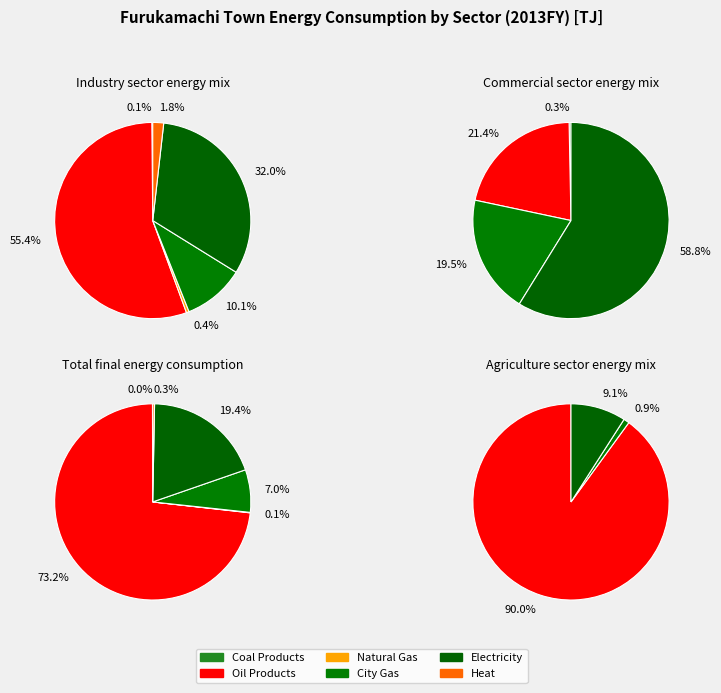

What percentage is the Electricity slice, to the nearest percent?

19%